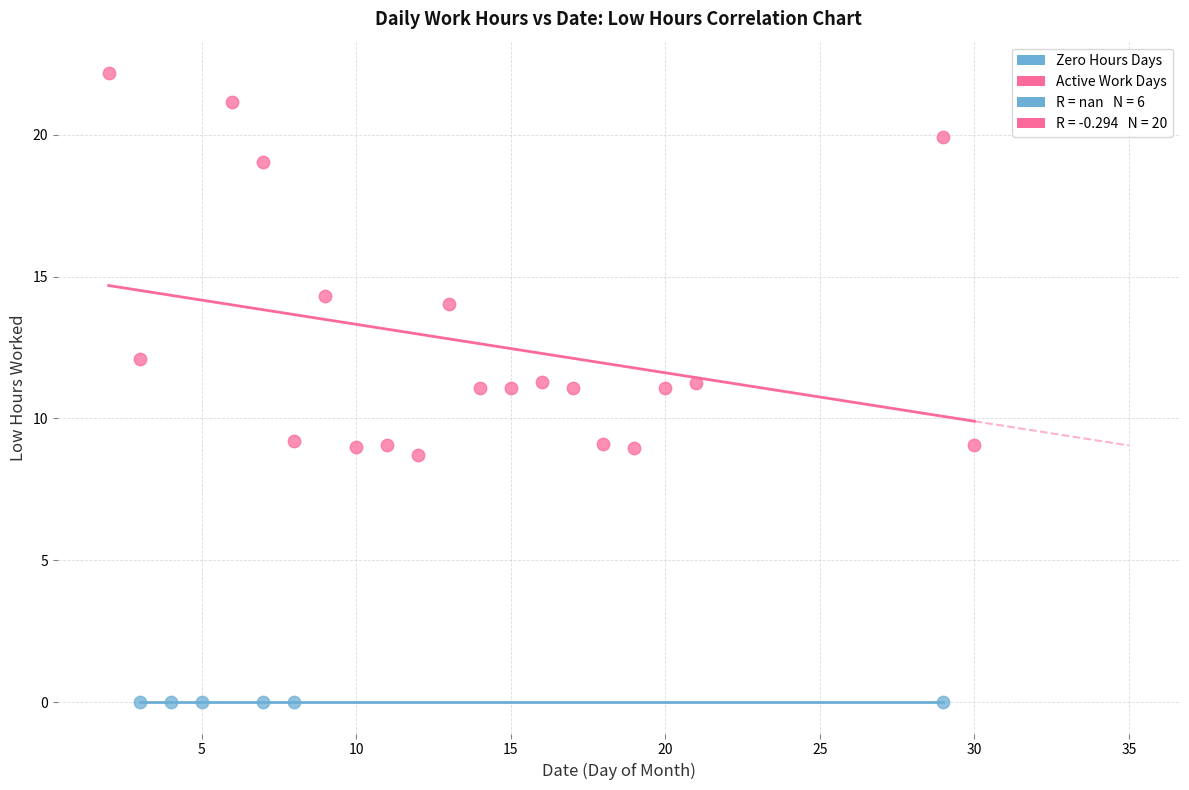

Which series contains the highest Y value?

Active Work Days